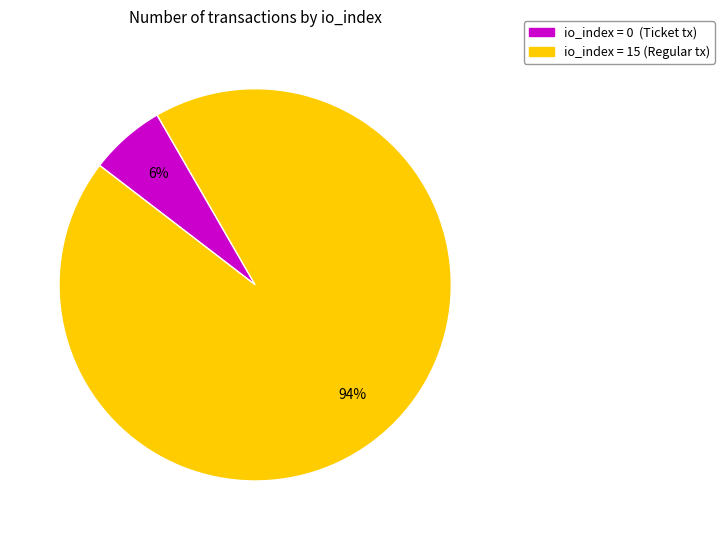

To the nearest percent, what is the average slice percentage?

50%